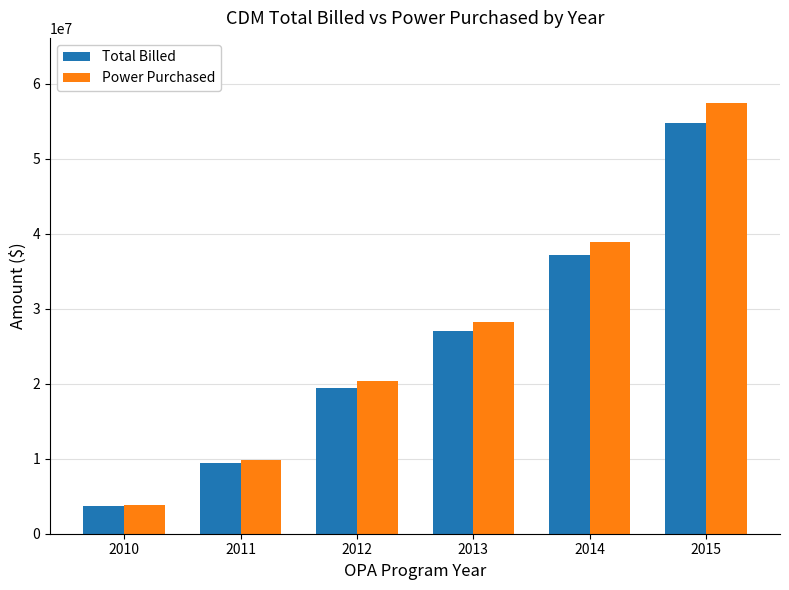

What are all the series names shown in the legend?

Total Billed, Power Purchased